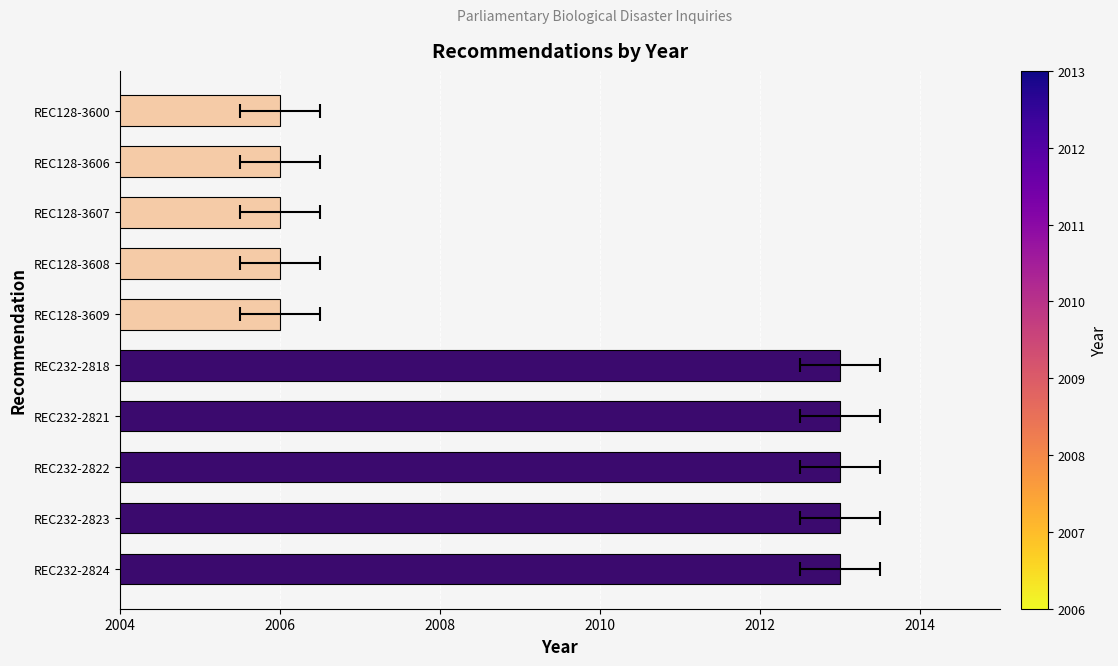

Are the bars grouped side by side (vs. stacked)?

No